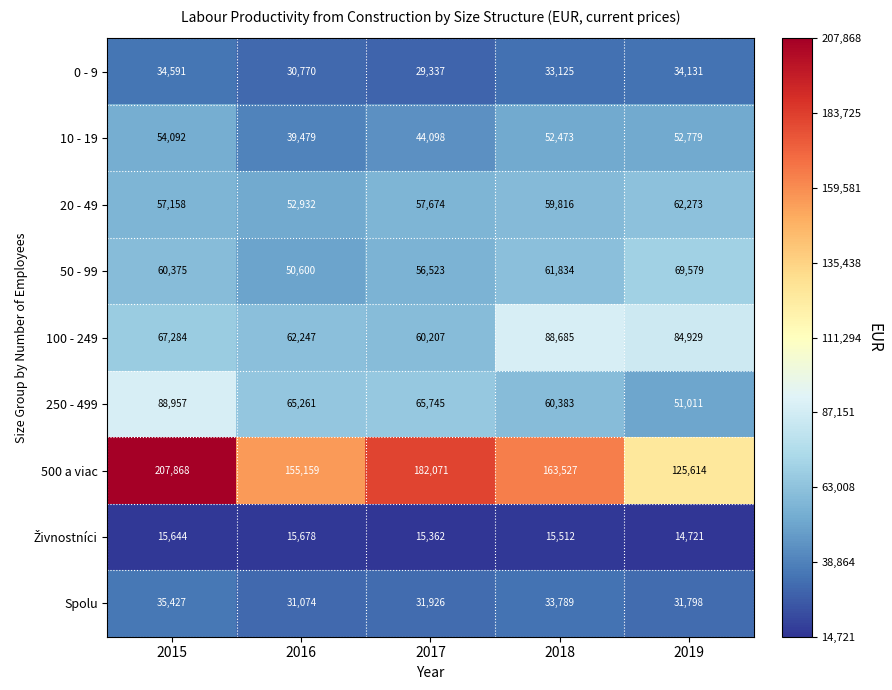

How many values in the 50 - 99 series are below 60375?

2